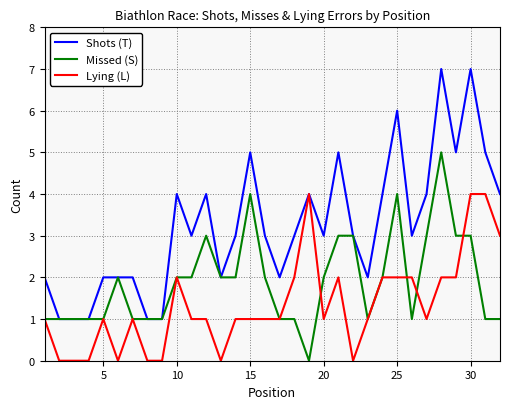

How many lines are shown in the chart?

3